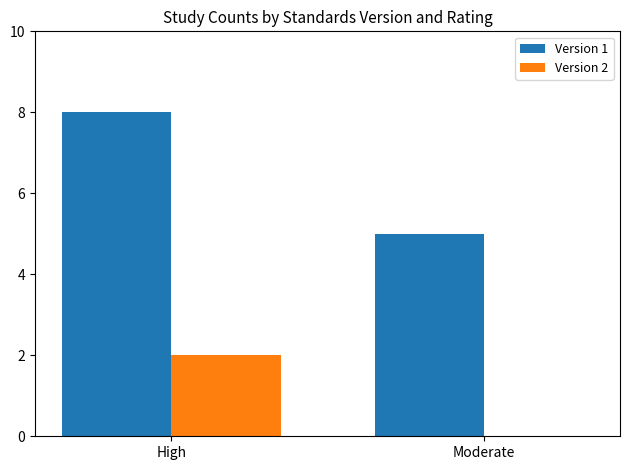

How many groups of bars are there?

2